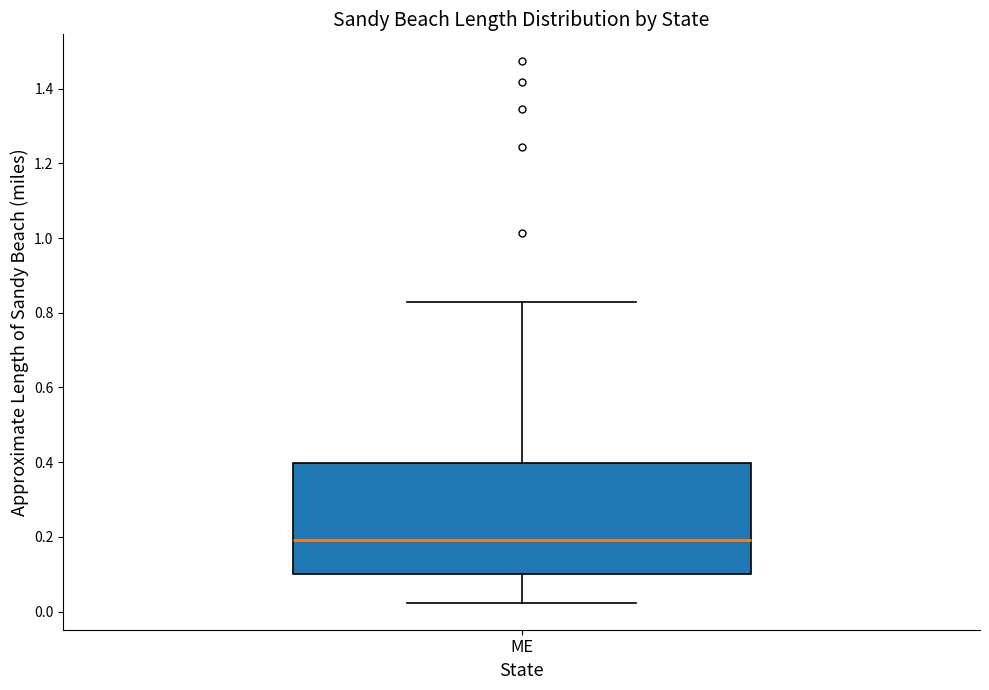

Read this box plot against the y-axis: the position of the median line, the range covered by the box, and the ends of both whiskers. The values are not printed on the chart, so give them approximately, as read against the axis.

median 0.20, box 0.10 to 0.40, whiskers 0.02 to 0.82